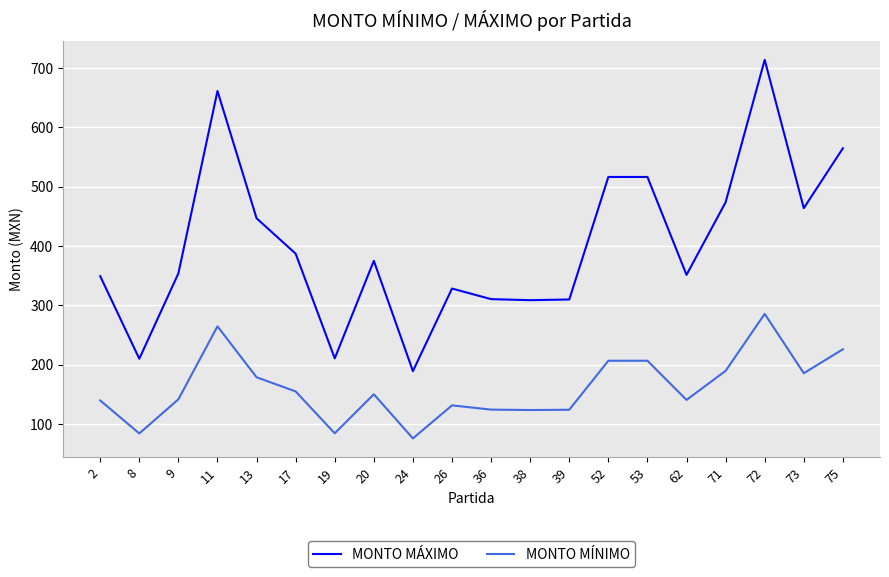

Which series has the largest range (max minus min)?

MONTO MÁXIMO